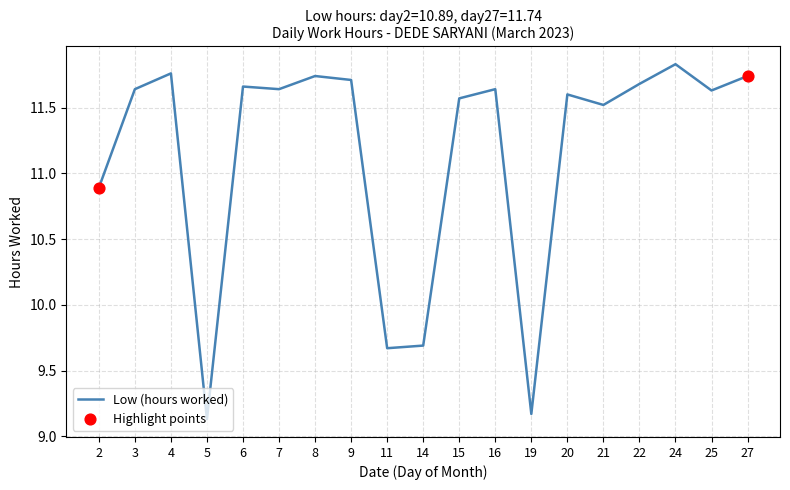

What is the change in value from 4 to 11?

-2.1